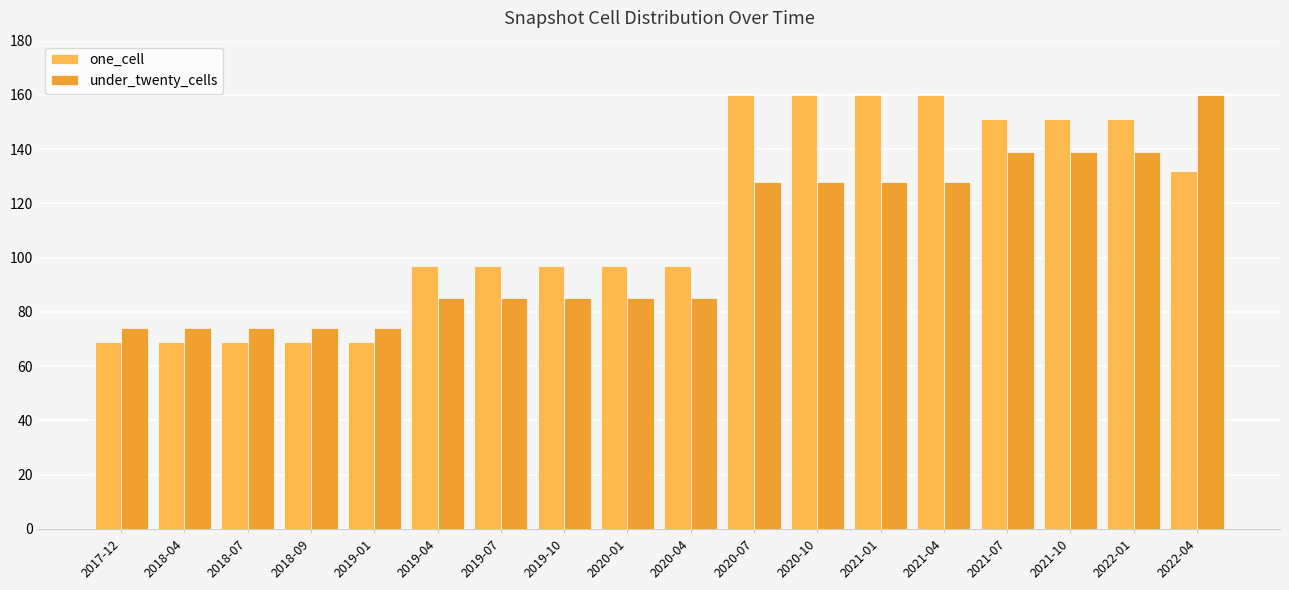

The value of under_twenty_cells at 2019-04 is 85. True or false?

True